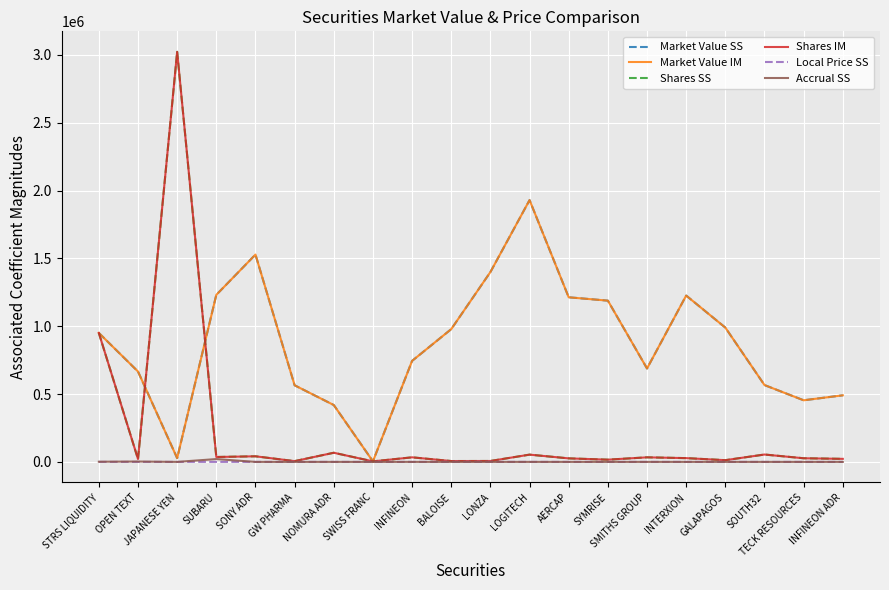

Which series has the largest total across all categories?

Market Value SS